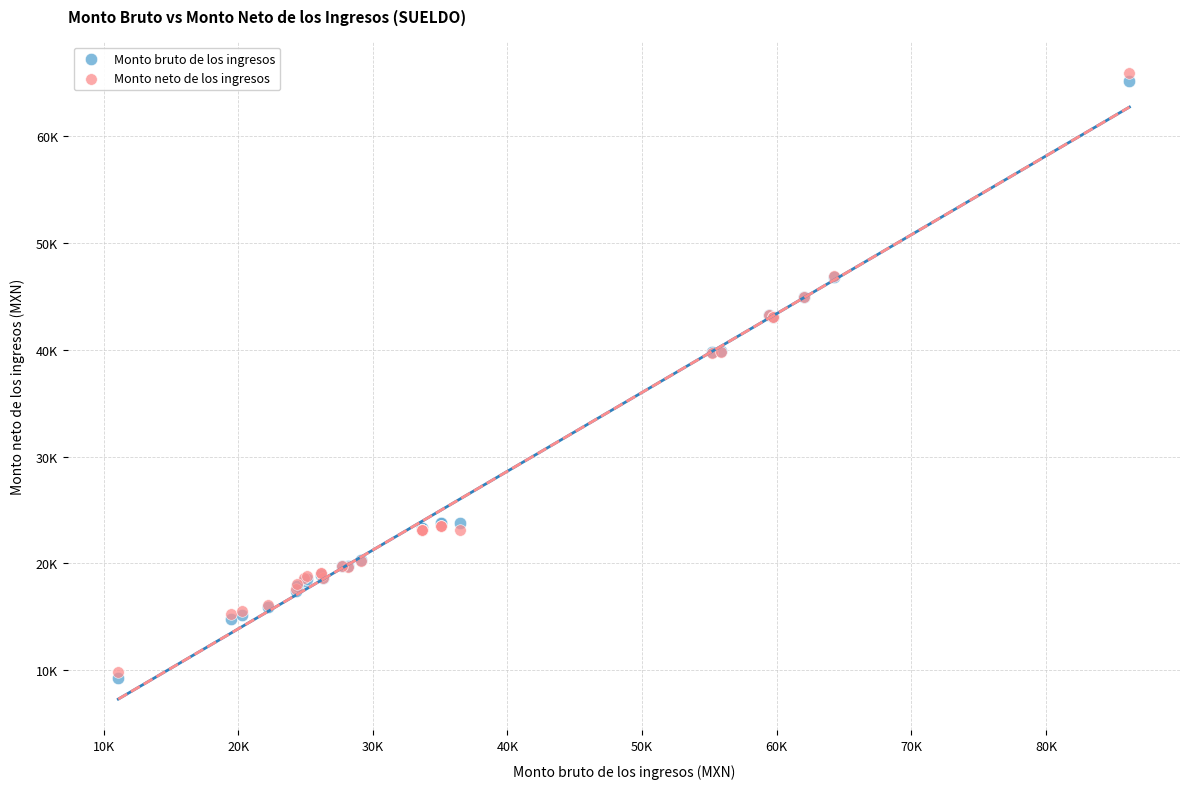

What are all the series names shown in the legend?

Monto bruto de los ingresos, Monto neto de los ingresos